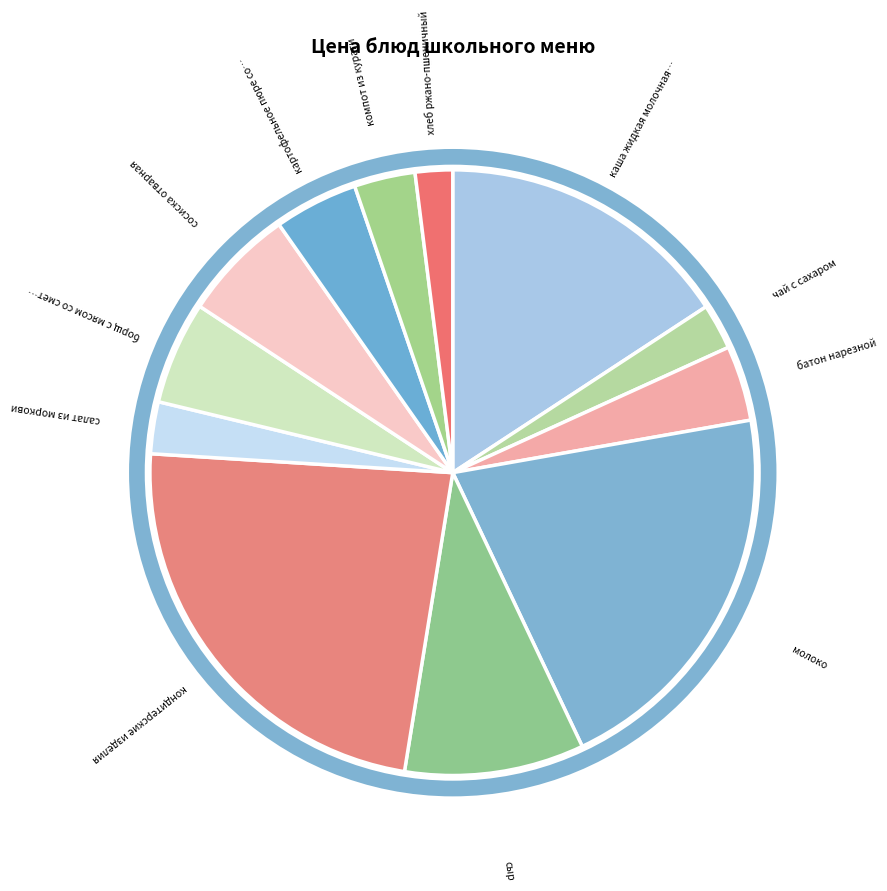

Count the number of slices in the pie.

12